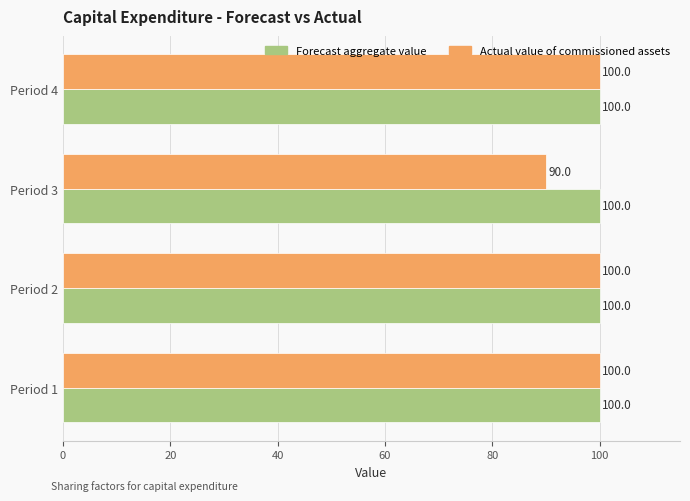

Is it true that Actual value of commissioned assets equals 61 at Period 2?

False